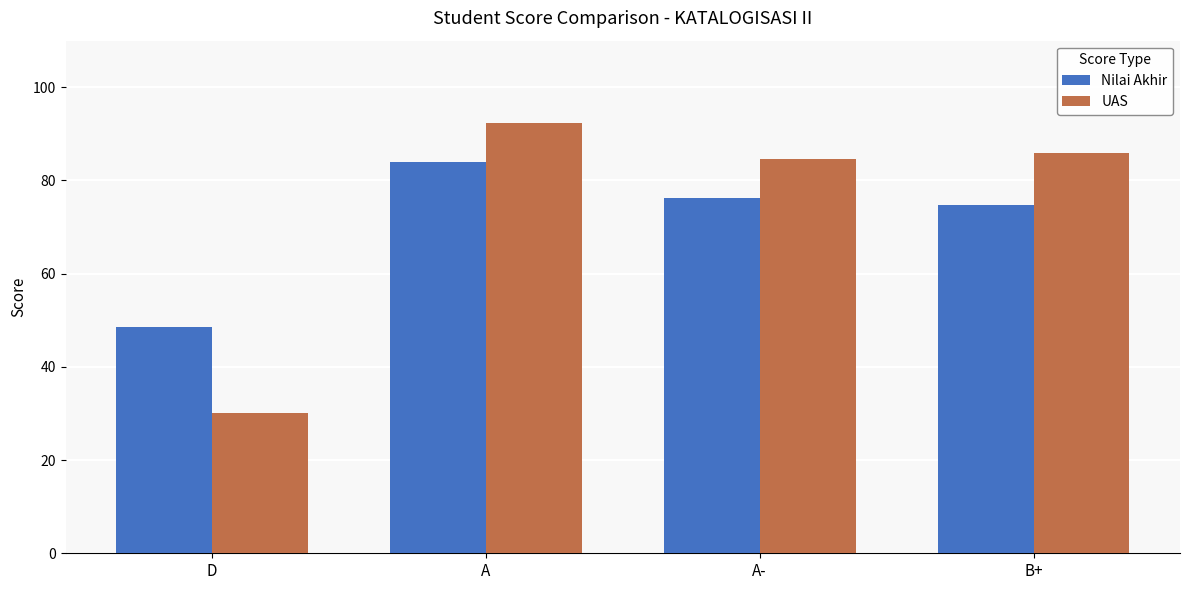

What is the spread (max minus min) of values at D?

18.6